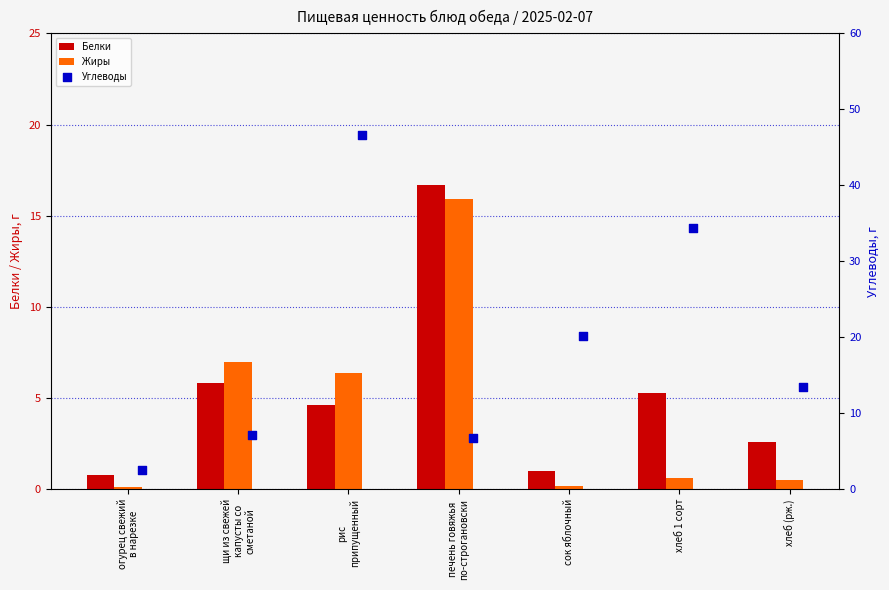

Which series has the largest total across all categories?

Углеводы